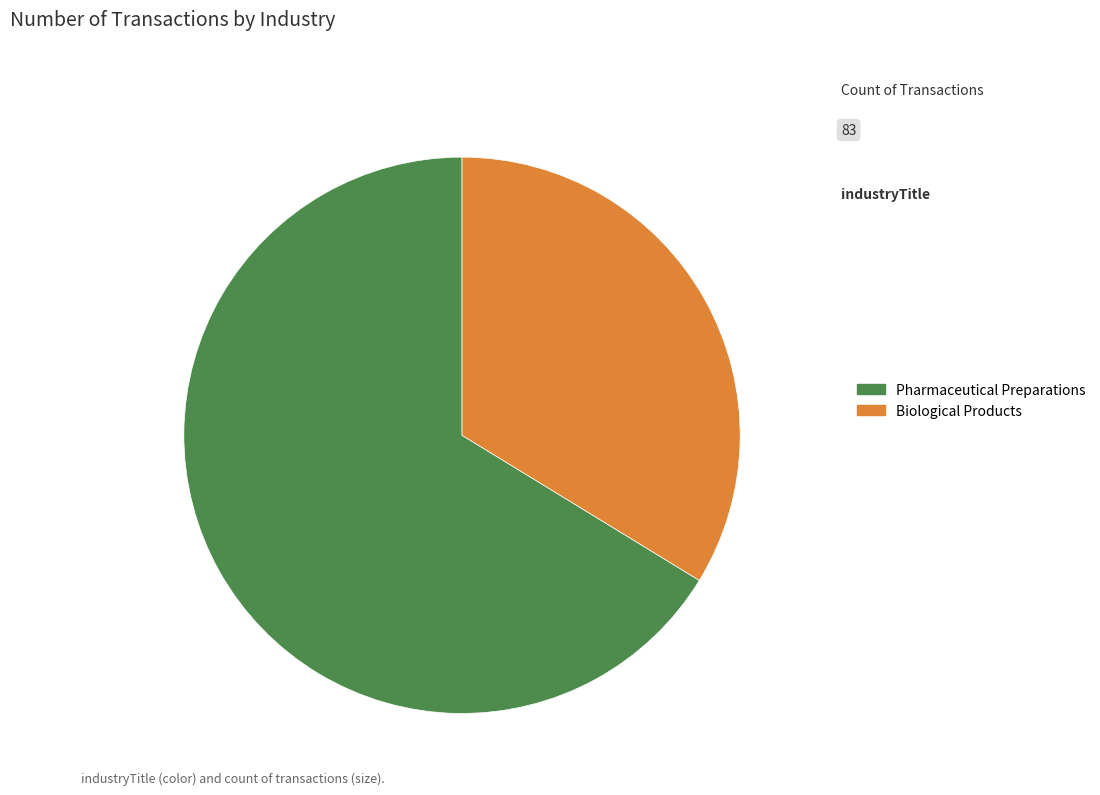

Does any single category account for the majority?

Yes